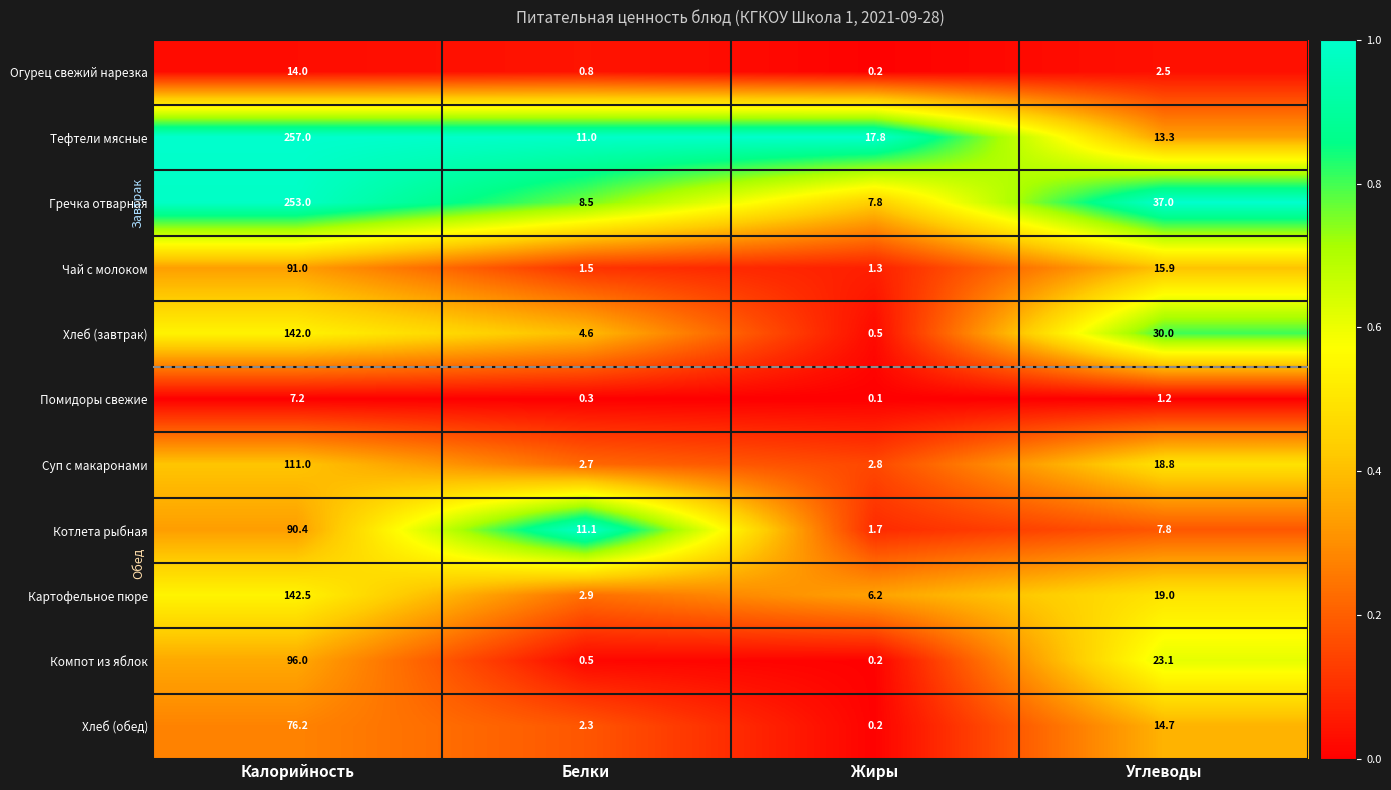

At which category is the sum across all series the highest?

Калорийность